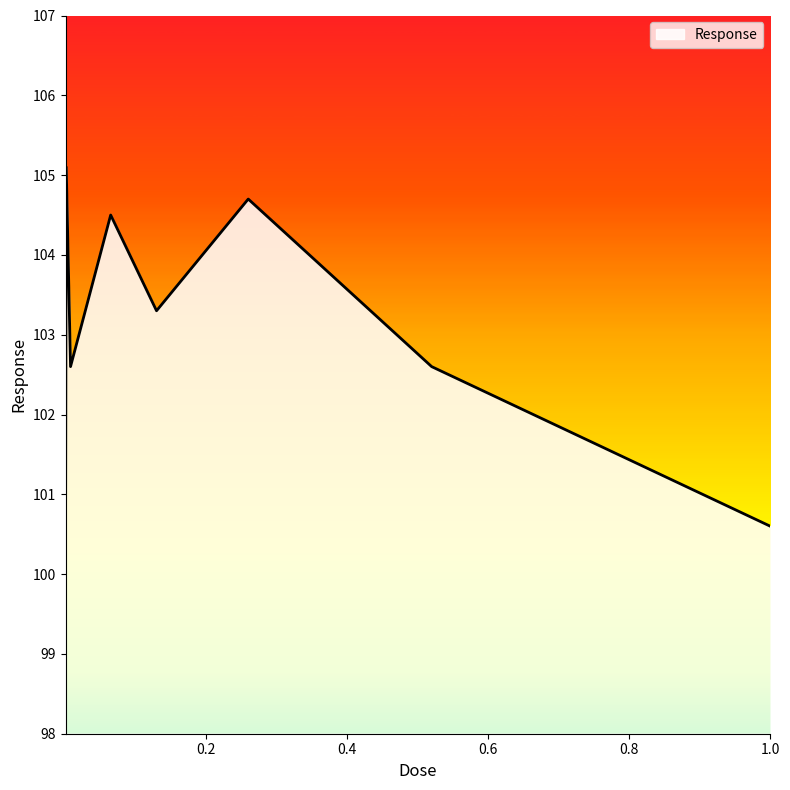

How many interior local peaks (higher than both neighbors) does the data have?

3